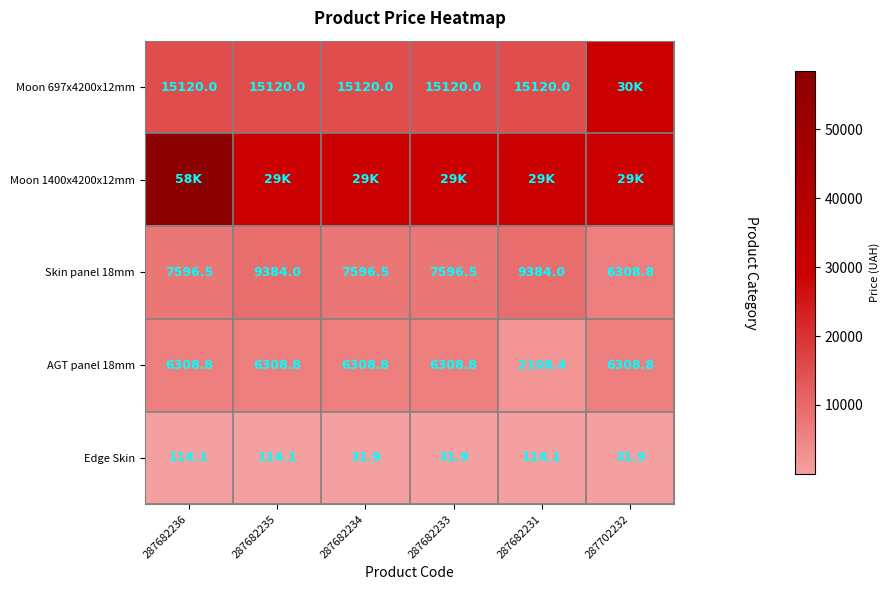

What is the minimum value for Skin panel 18mm?

6308.8